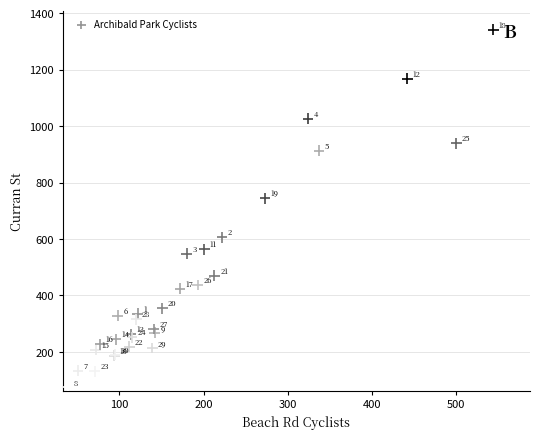

What Y value in the scatter plot is closest to 707?

744